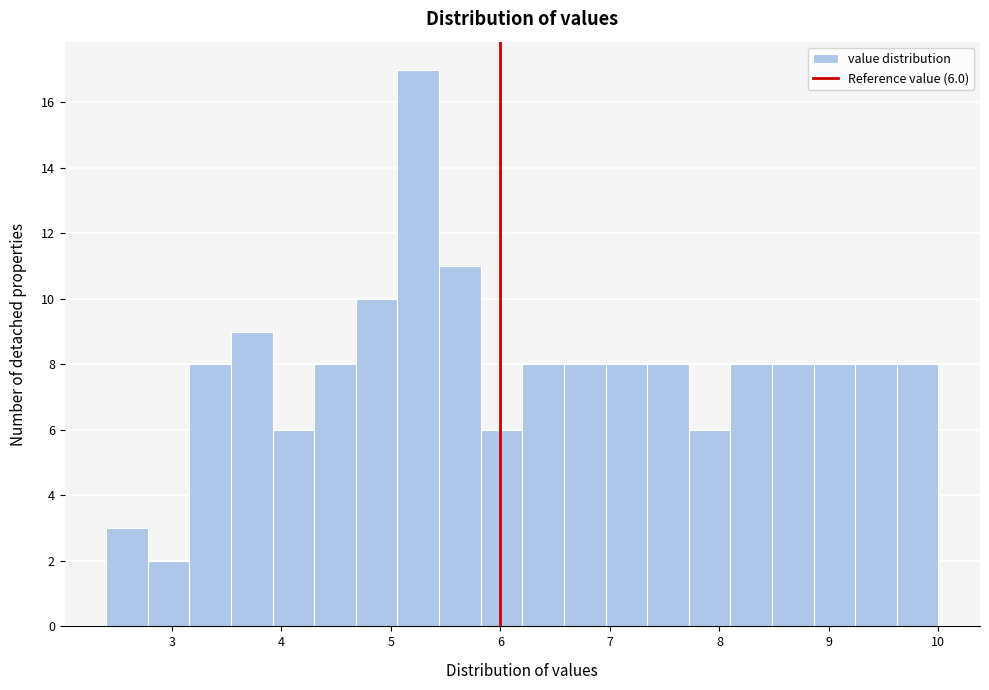

Around what value on the x-axis is the tallest bar? Give the approximate position of its centre, as read against the axis.

5.3